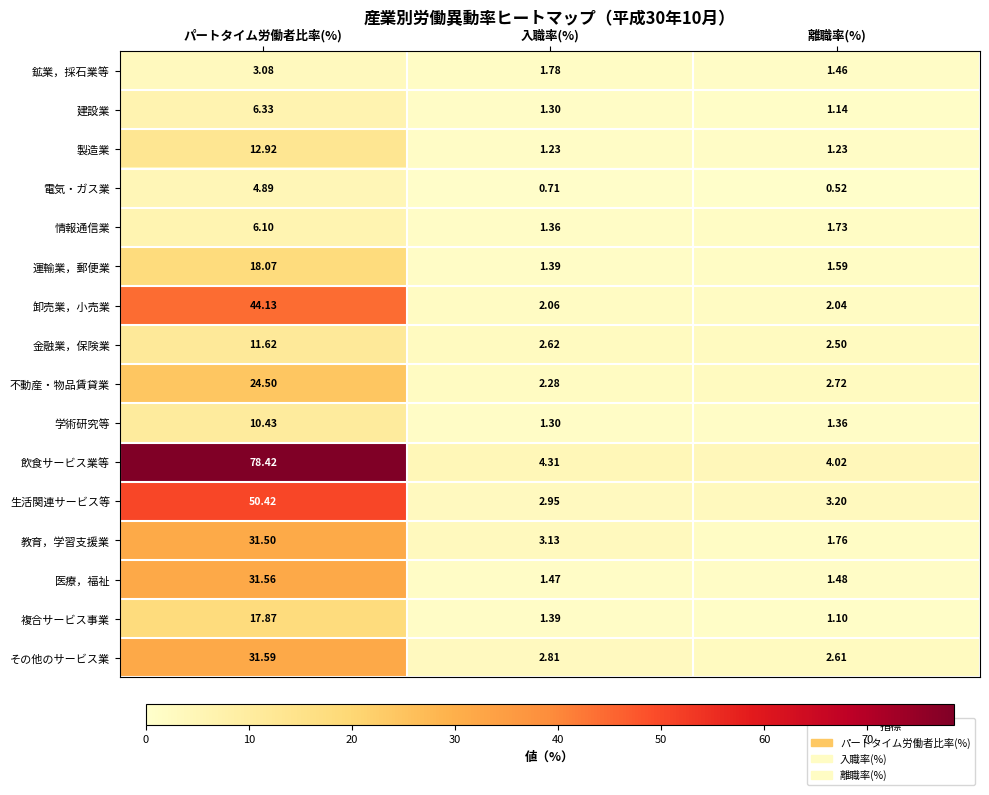

List the series in order of their peak value, lowest first.

鉱業，採石業等, 電気・ガス業, 情報通信業, 建設業, 学術研究等, 金融業，保険業, 製造業, 複合サービス事業, 運輸業，郵便業, 不動産・物品賃貸業, 教育，学習支援業, 医療，福祉, その他のサービス業, 卸売業，小売業, 生活関連サービス等, 飲食サービス業等